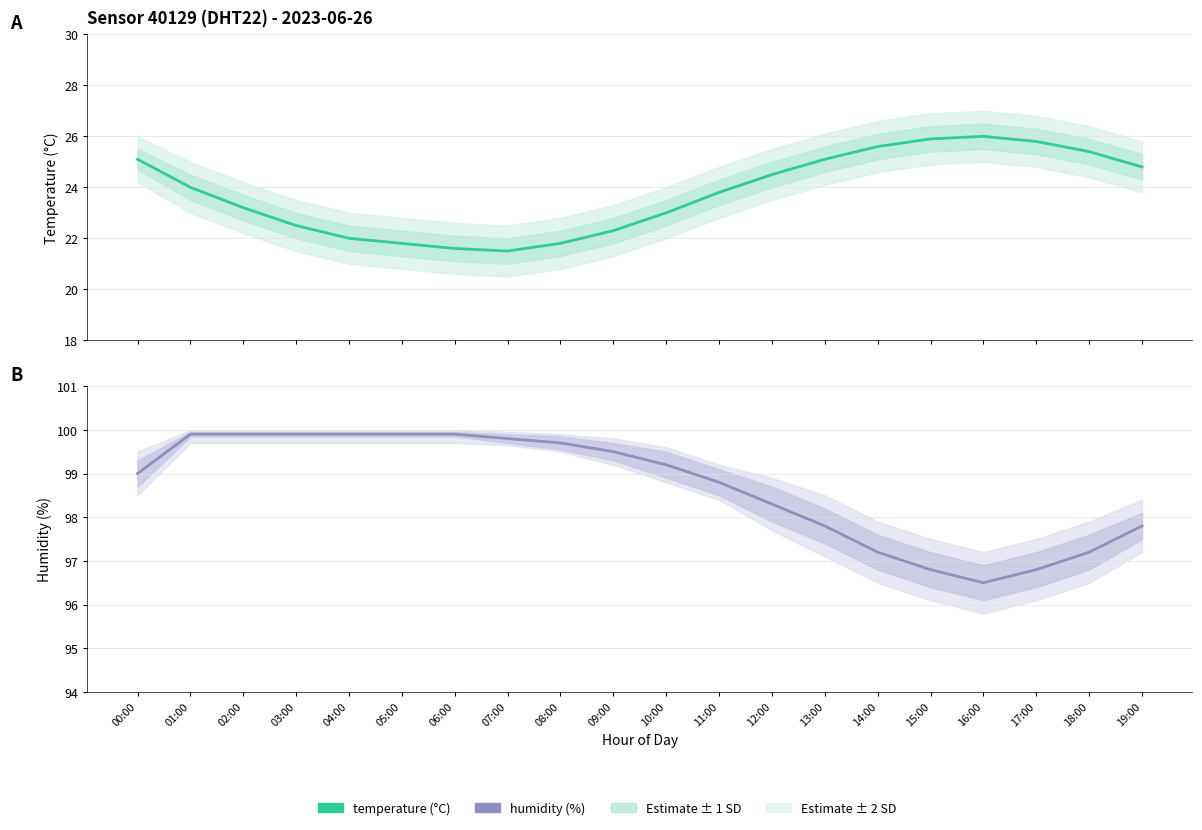

What is the label of the 3rd point from the right?

17:00